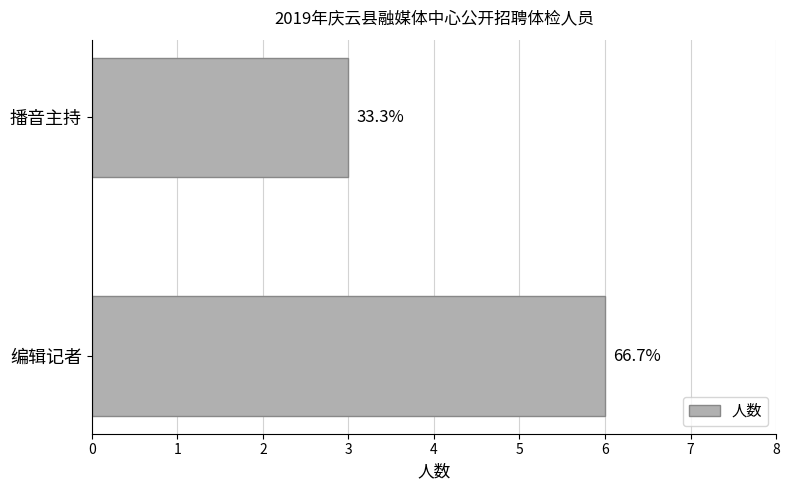

Are the bars horizontal?

Yes